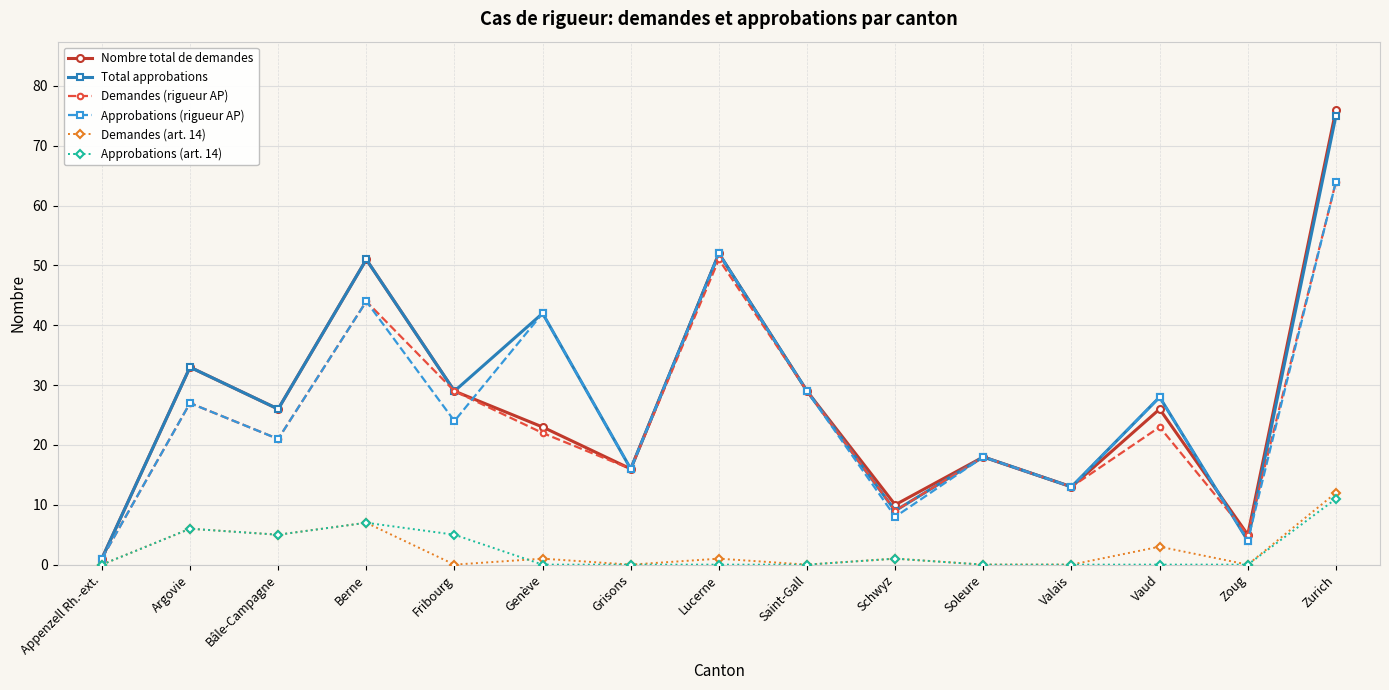

What is the sum of all Demandes (rigueur AP) values?

372